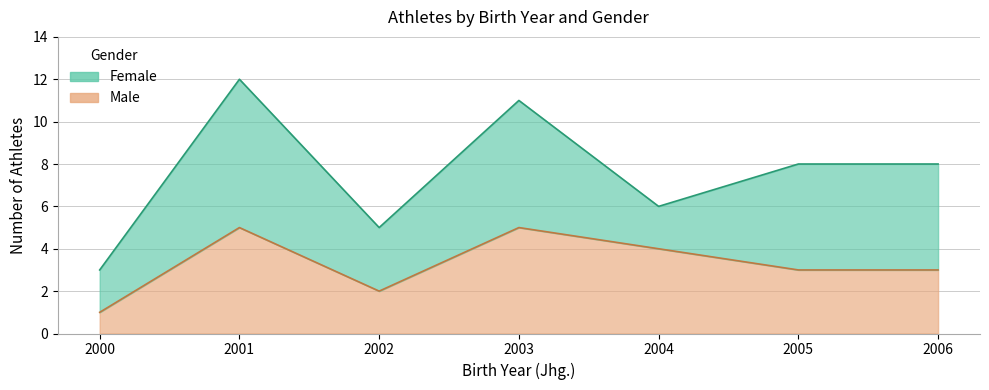

How many values exceed 3?

3